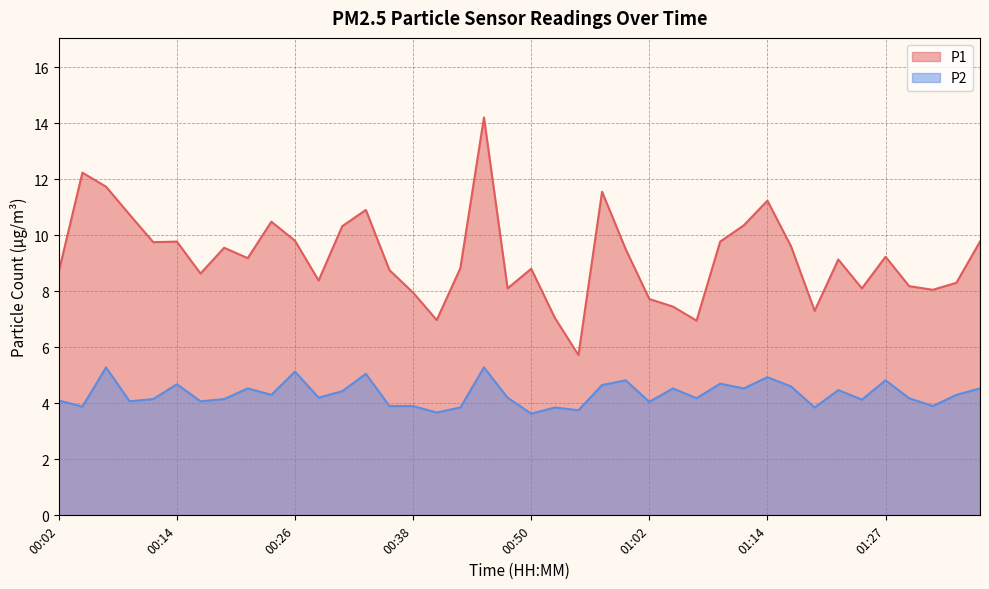

Where does the P1 series first go above 9?

00:04